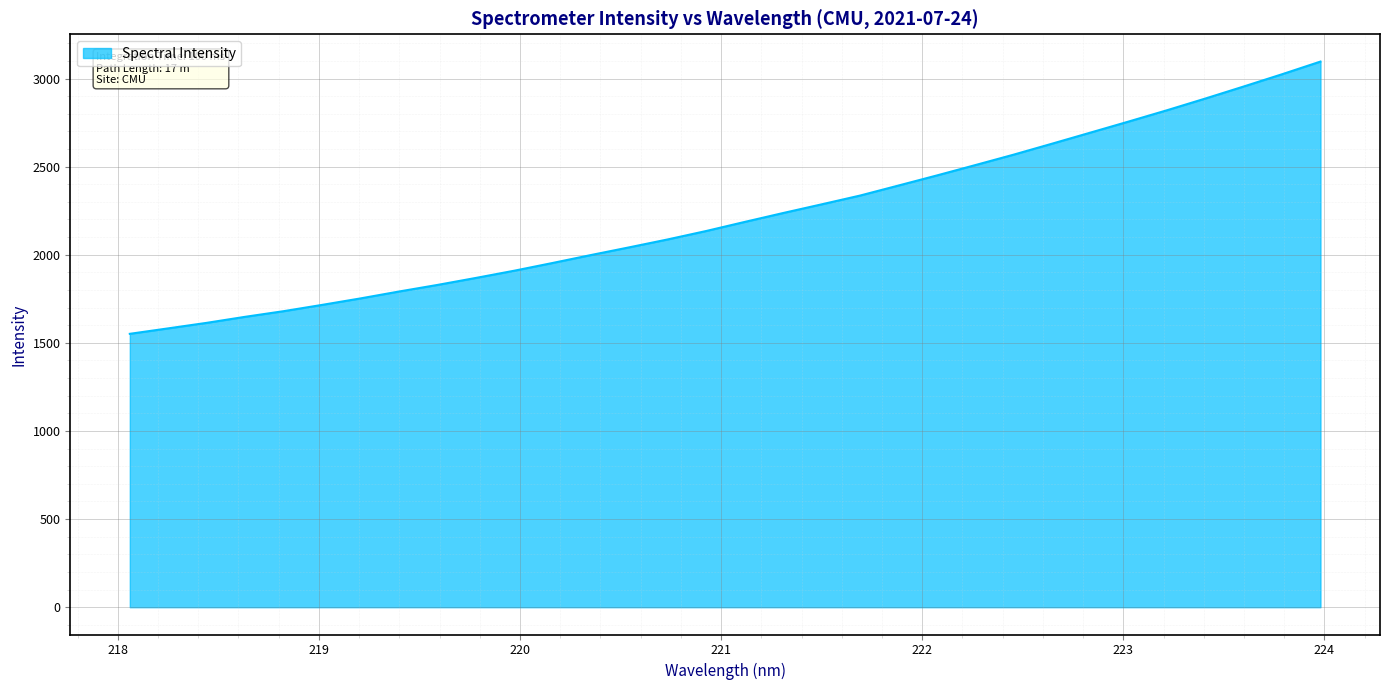

Count the number of categories in the chart.

32